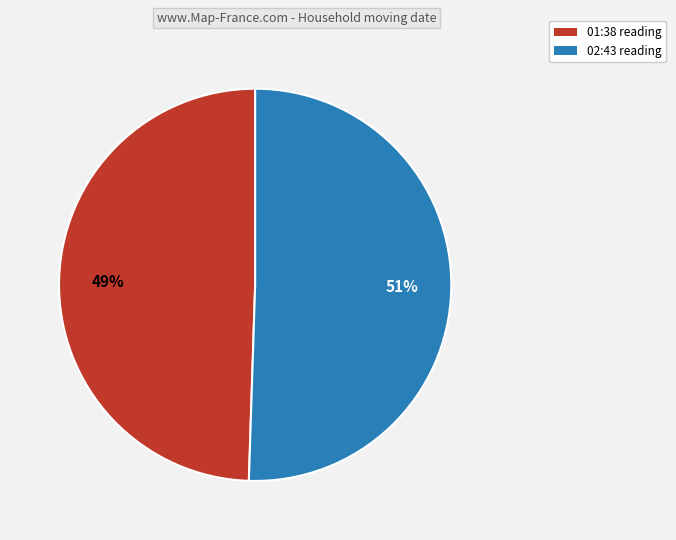

Between 01:38 reading and 02:43 reading, which is larger?

02:43 reading